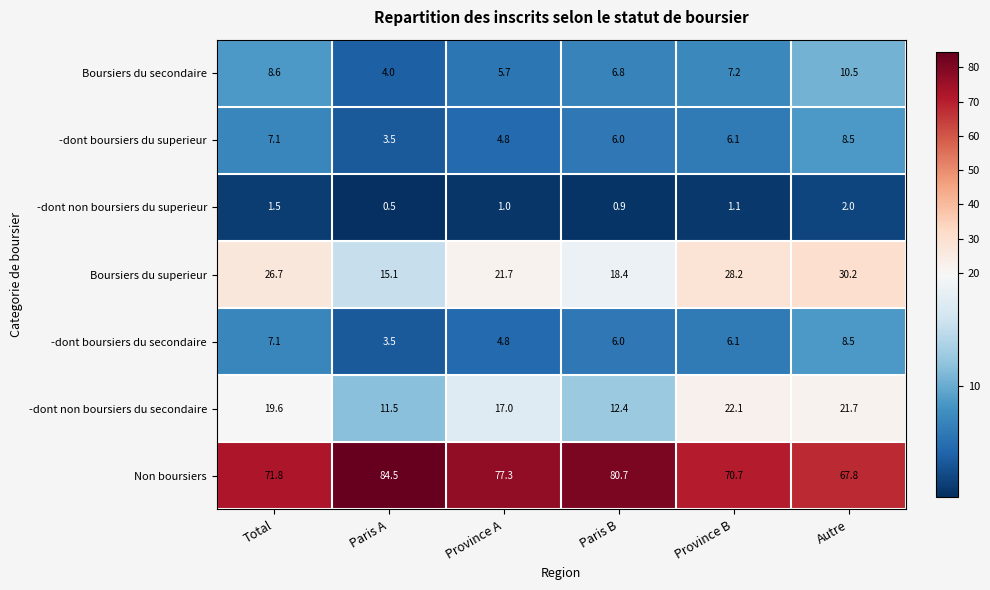

Rank the categories by -dont non boursiers du secondaire value from highest to lowest.

Province B, Autre, Total, Province A, Paris B, Paris A